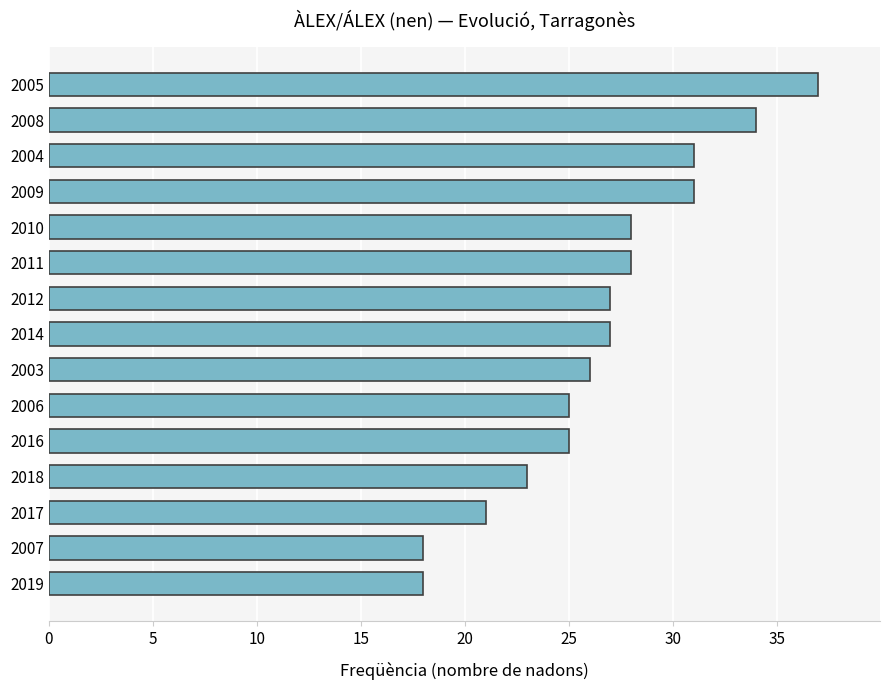

Does the chart contain any negative values?

No